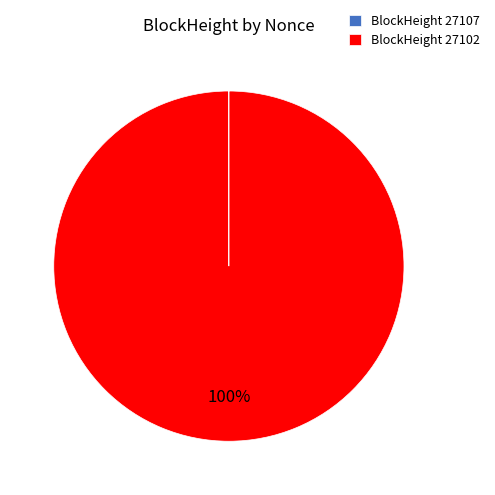

True or false: BlockHeight 27102 accounts for 100% of the total.

True